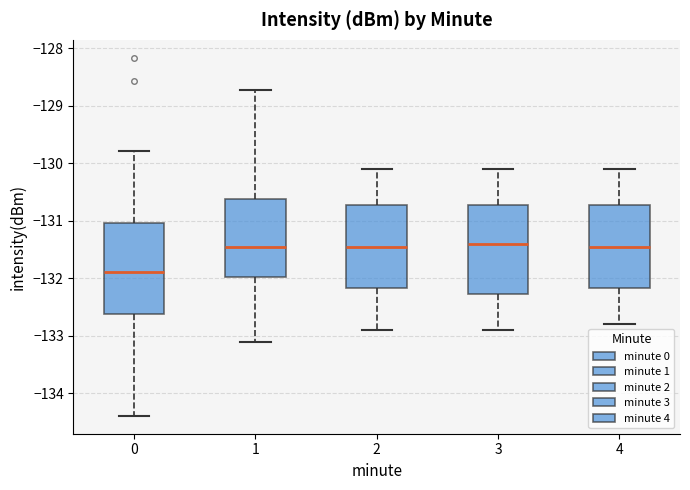

Reading left to right, read every box against the y-axis: the position of its median line, the range the box covers, and the ends of its whiskers. The values are not printed on the chart, so give them approximately, as read against the axis.

0: median -131.9, box -132.6 to -131.0, whiskers -134.4 to -129.8
1: median -131.4, box -132.0 to -130.6, whiskers -133.1 to -128.7
2: median -131.4, box -132.2 to -130.7, whiskers -132.9 to -130.1
3: median -131.4, box -132.3 to -130.7, whiskers -132.9 to -130.1
4: median -131.4, box -132.2 to -130.7, whiskers -132.8 to -130.1